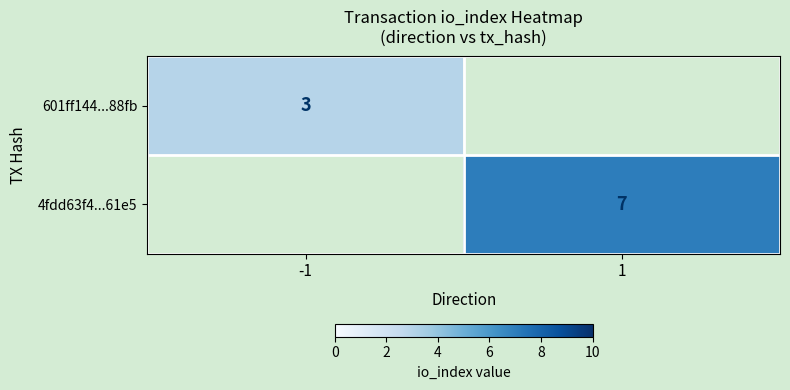

The value of 4fdd63f4...61e5 at 1 is 7. True or false?

True